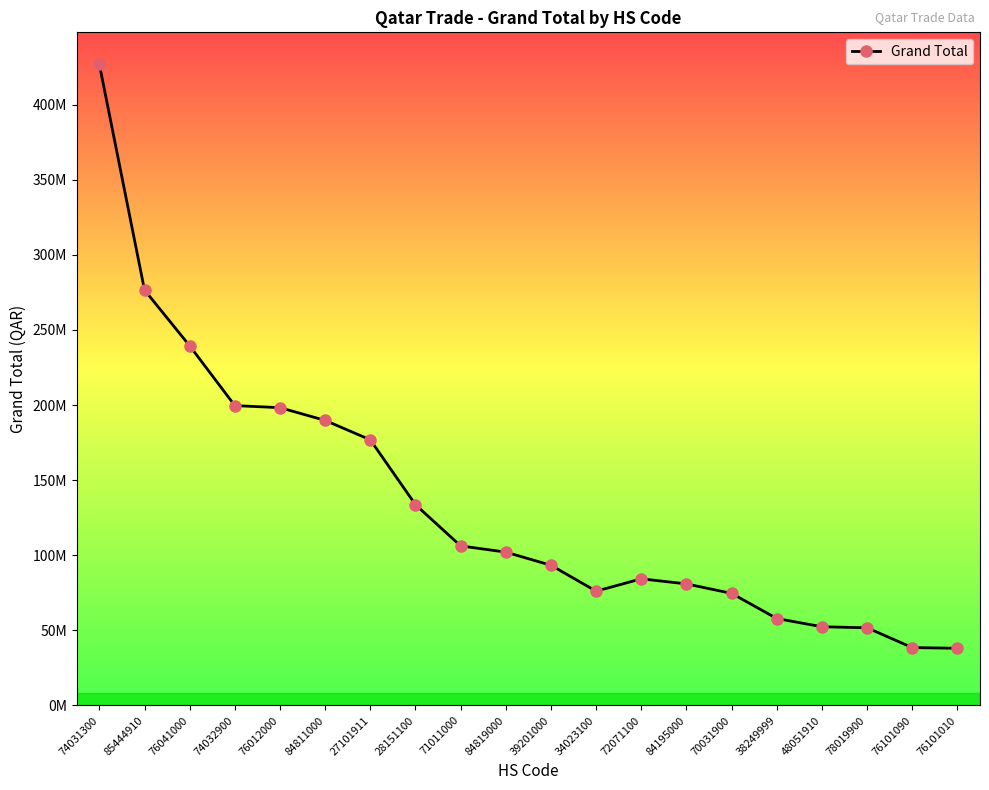

Is this an area chart (filled region under the line)?

No